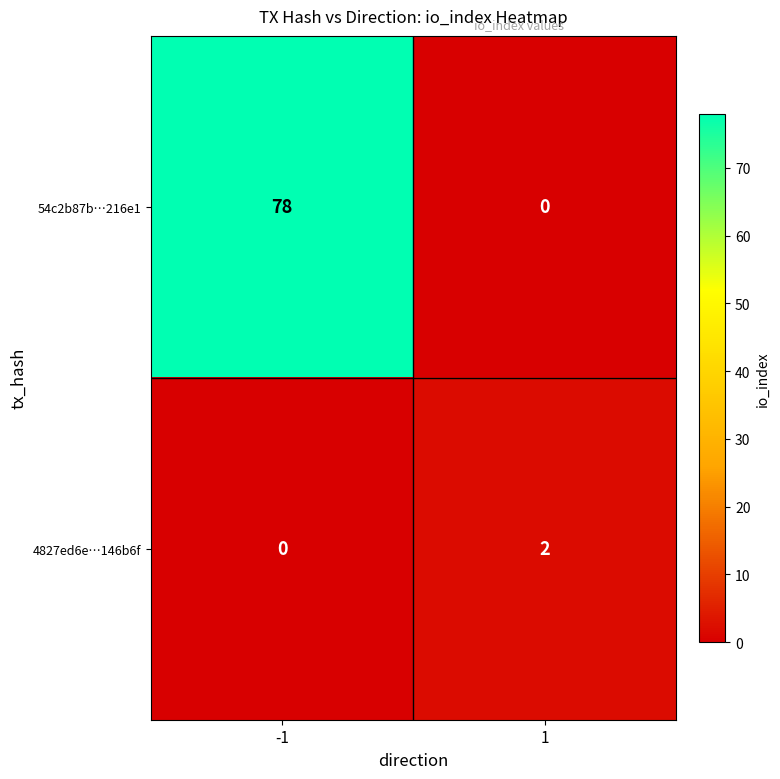

The 54c2b87b…216e1 series shows 78 at -1. True or false?

True